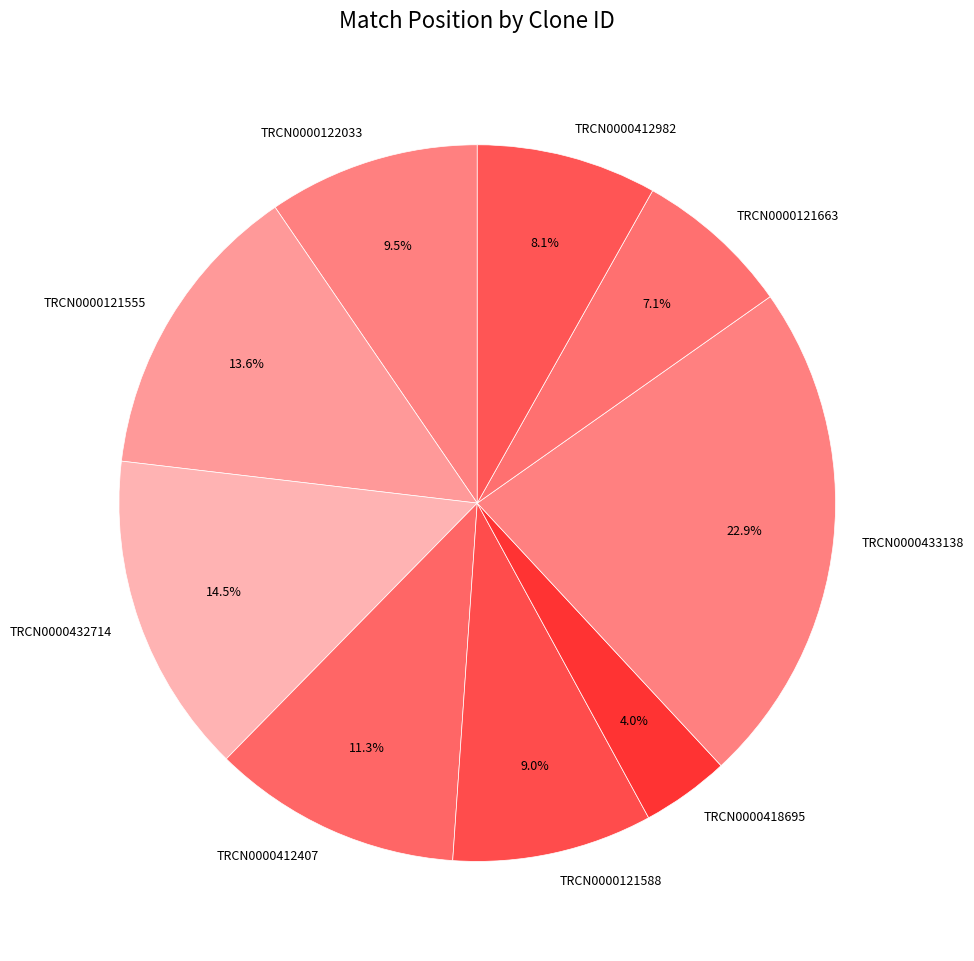

What is the total percentage of TRCN0000121555 and TRCN0000432714?

28.1%